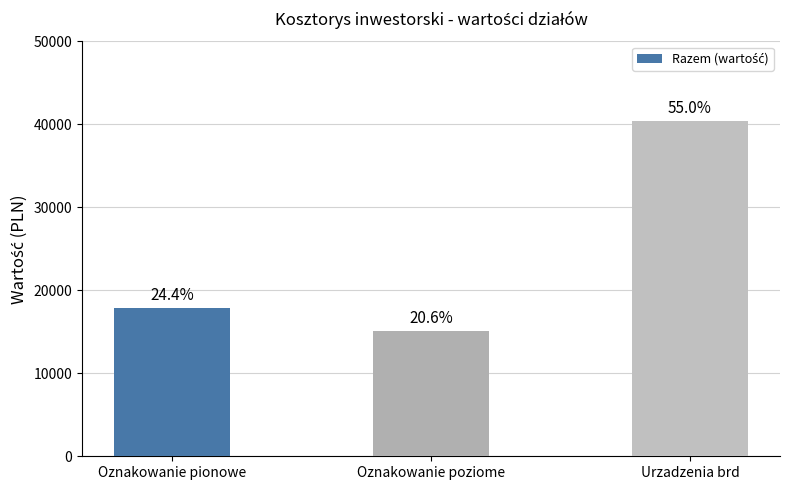

Rank the categories by value from lowest to highest.

Oznakowanie poziome, Oznakowanie pionowe, Urzadzenia brd